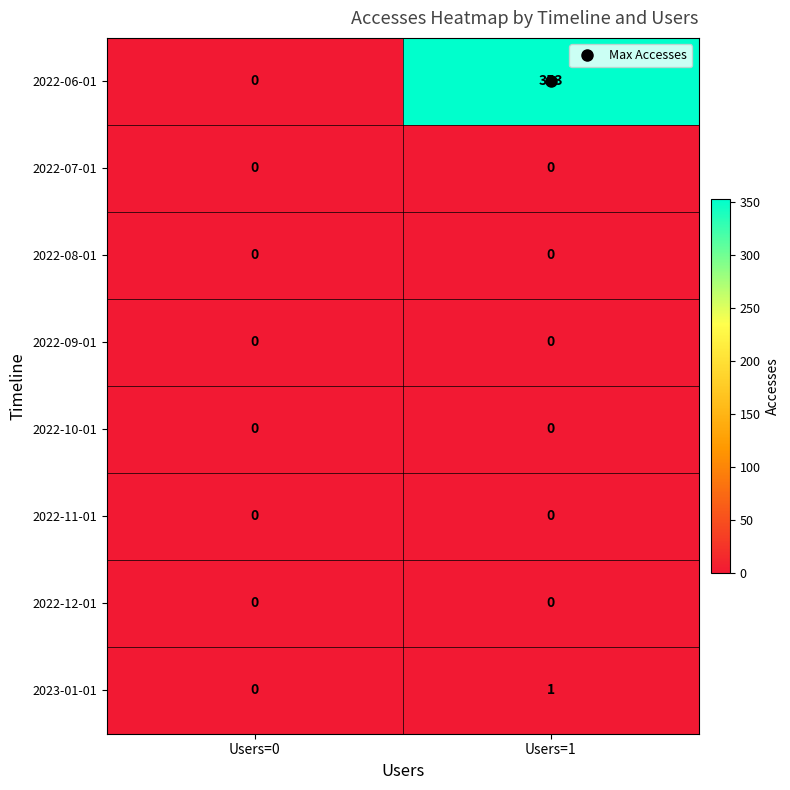

Which series has the largest range (max minus min)?

2022-06-01